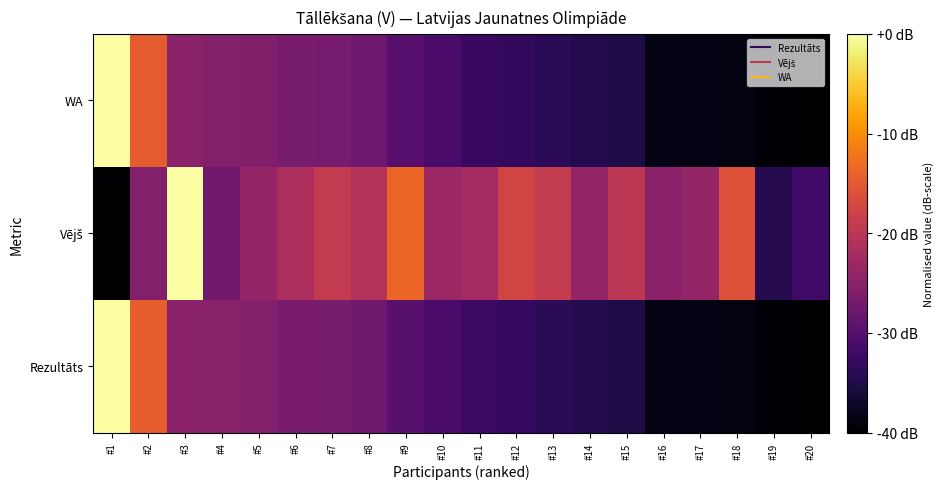

Rank the series at #20 from lowest to highest value.

Rezultāts, WA, Vējš